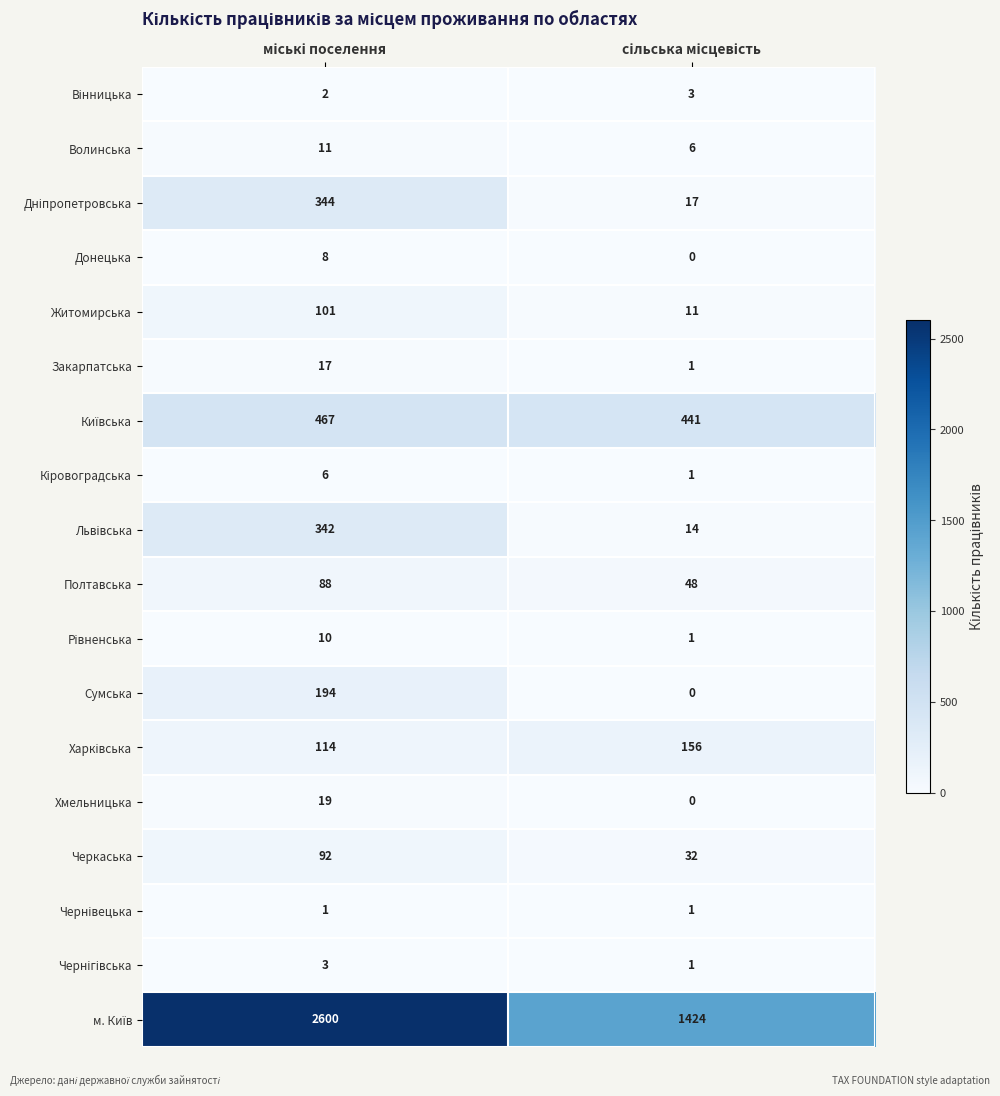

What is the sum of all Хмельницька values?

19